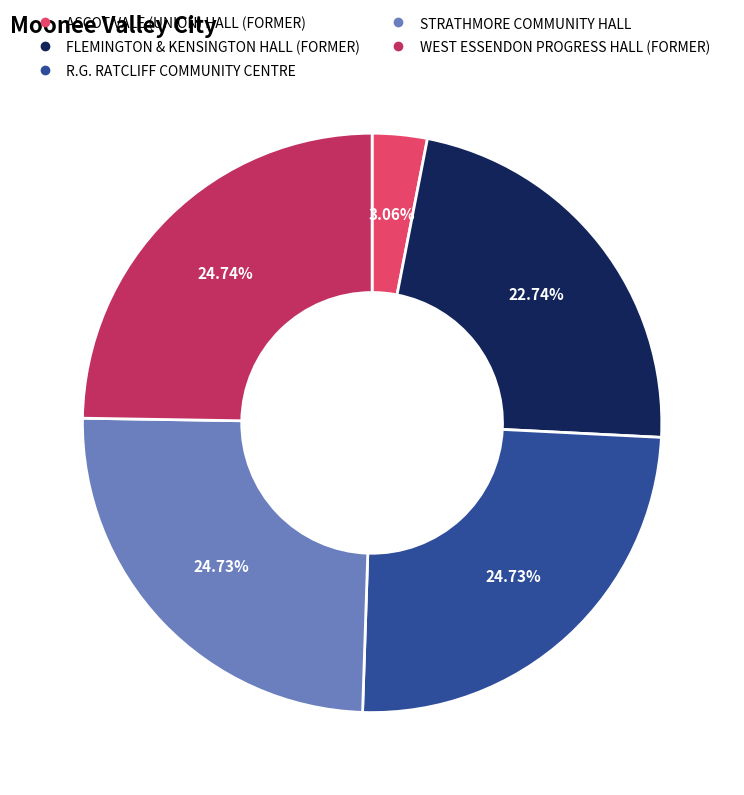

Which has a higher value, ASCOT VALE (UNION) HALL (FORMER) or FLEMINGTON & KENSINGTON HALL (FORMER)?

FLEMINGTON & KENSINGTON HALL (FORMER)